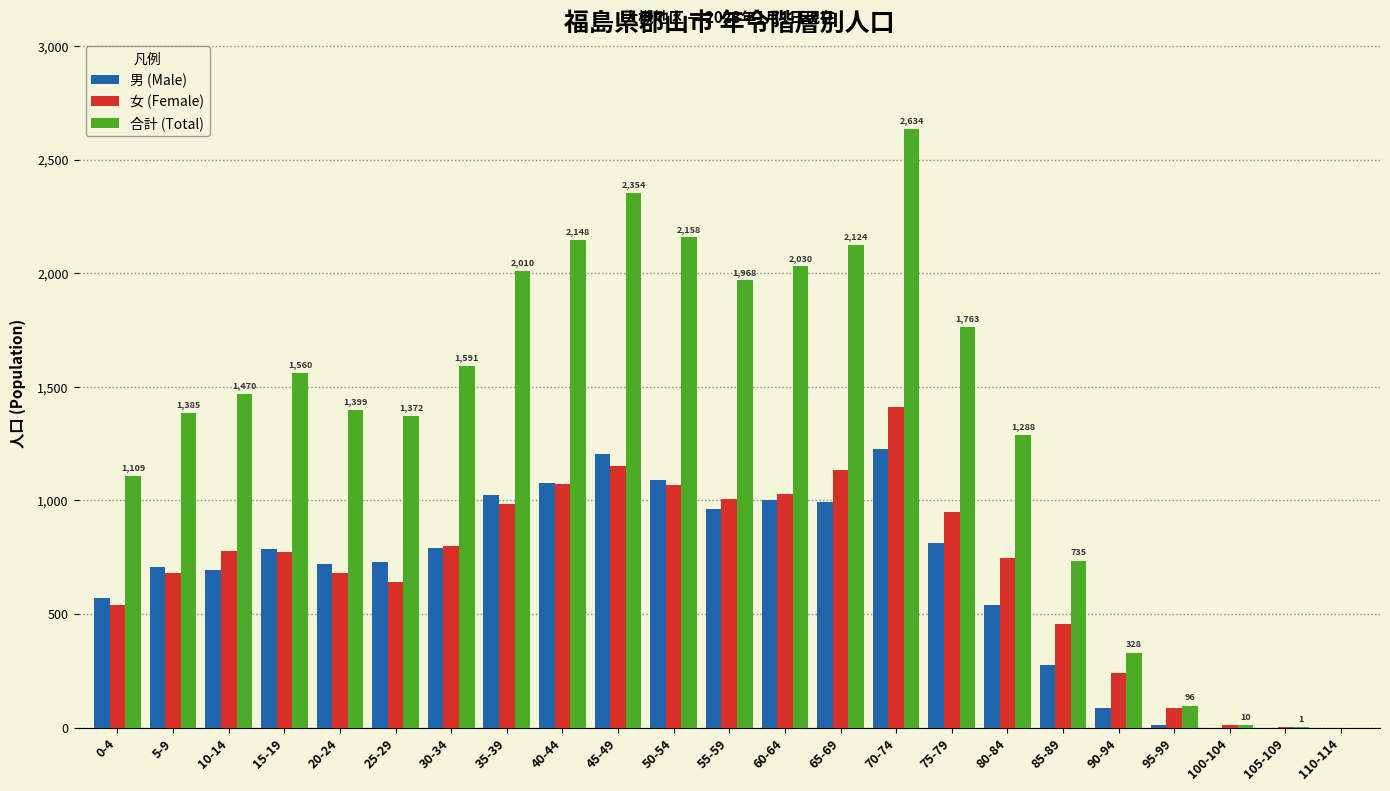

Which series changed the most between 50-54 and 70-74?

合計 (Total)